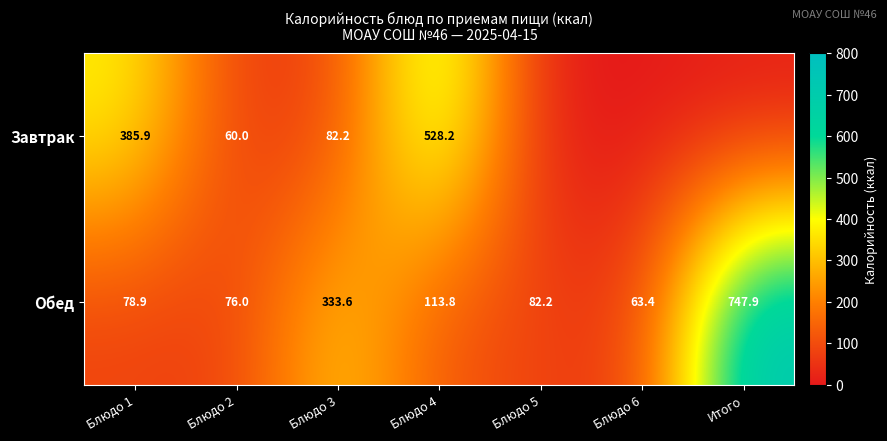

At which category is the sum across all series the highest?

Итого